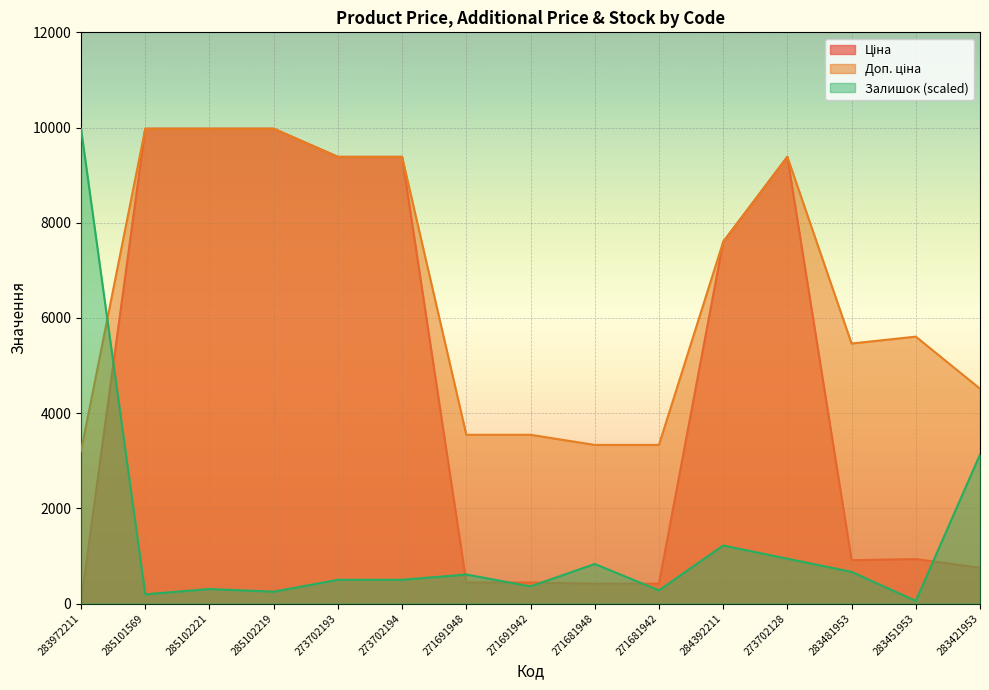

Which series changed the most between 271681948 and 284392211?

Ціна